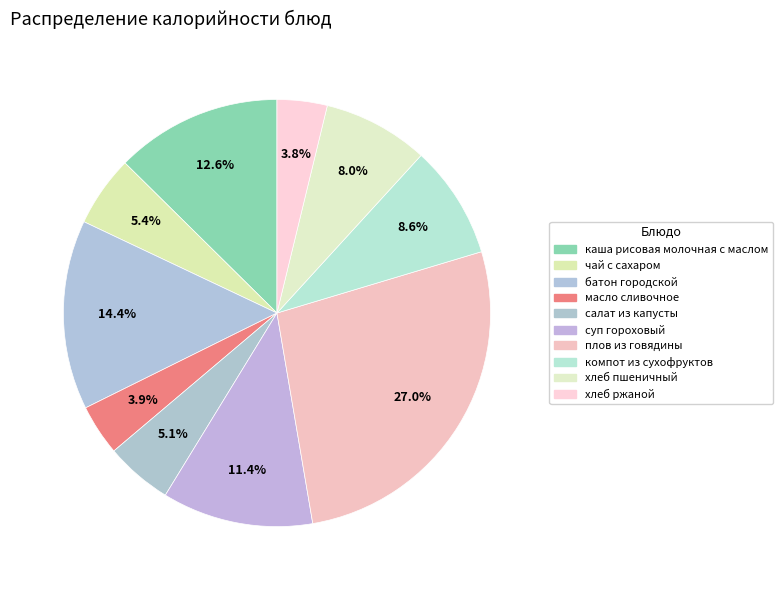

How many segments does this pie chart have?

10